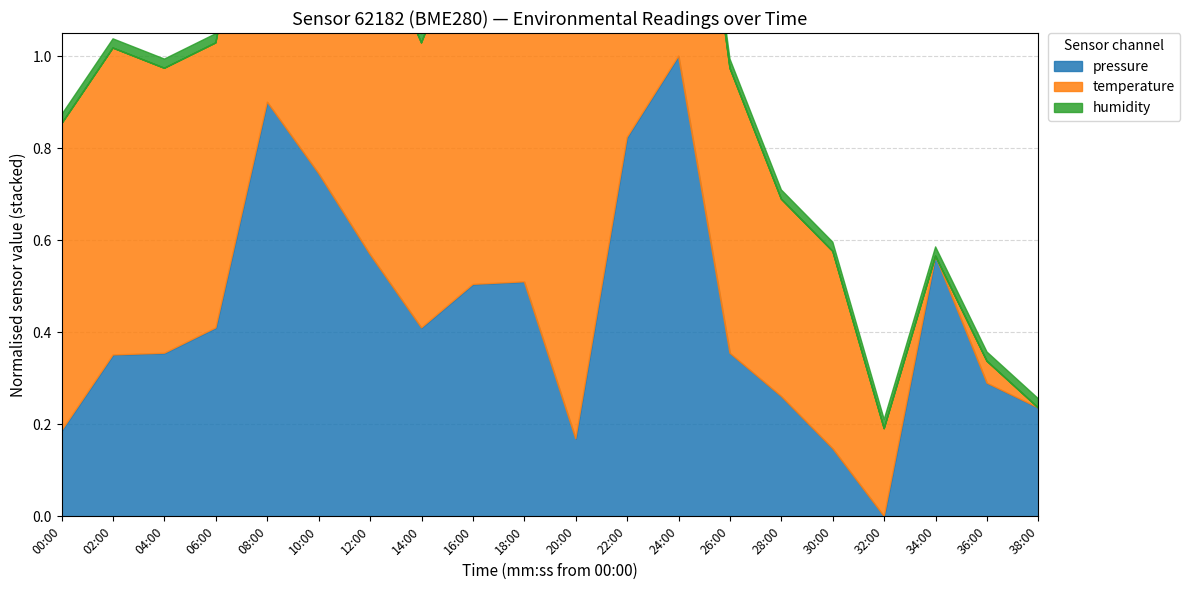

Reading right to left, extract all data points from this chart.

pressure: 38:00=101273.0	36:00=101273.9	34:00=101278.4	32:00=101269.2	30:00=101271.6	28:00=101273.4	26:00=101274.9	24:00=101285.5	22:00=101282.6	20:00=101271.9	18:00=101277.5	16:00=101277.4	14:00=101275.8	12:00=101278.4	10:00=101281.3	08:00=101283.8	06:00=101275.8	04:00=101274.9	02:00=101274.9	00:00=101272.2
temperature: 38:00=14.1	36:00=14.1	34:00=14.1	32:00=14.2	30:00=14.2	28:00=14.2	26:00=14.2	24:00=14.3	22:00=14.3	20:00=14.3	18:00=14.3	16:00=14.3	14:00=14.2	12:00=14.3	10:00=14.2	08:00=14.3	06:00=14.2	04:00=14.2	02:00=14.2	00:00=14.2
humidity: 38:00=100.0	36:00=100.0	34:00=100.0	32:00=100.0	30:00=100.0	28:00=100.0	26:00=100.0	24:00=100.0	22:00=100.0	20:00=100.0	18:00=100.0	16:00=100.0	14:00=100.0	12:00=100.0	10:00=100.0	08:00=100.0	06:00=100.0	04:00=100.0	02:00=100.0	00:00=100.0